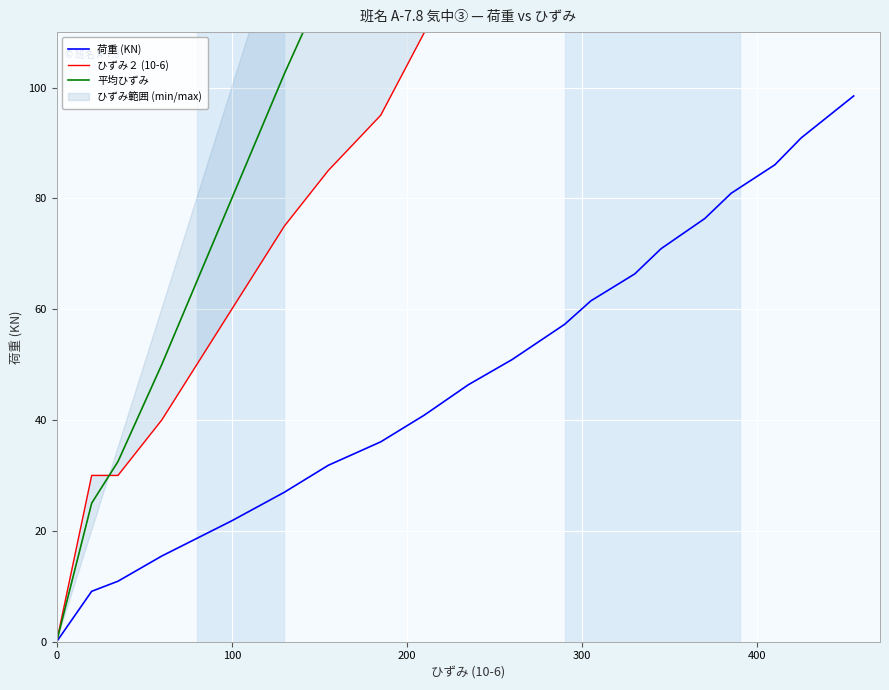

At how many categories does at least one series exceed 338?

4